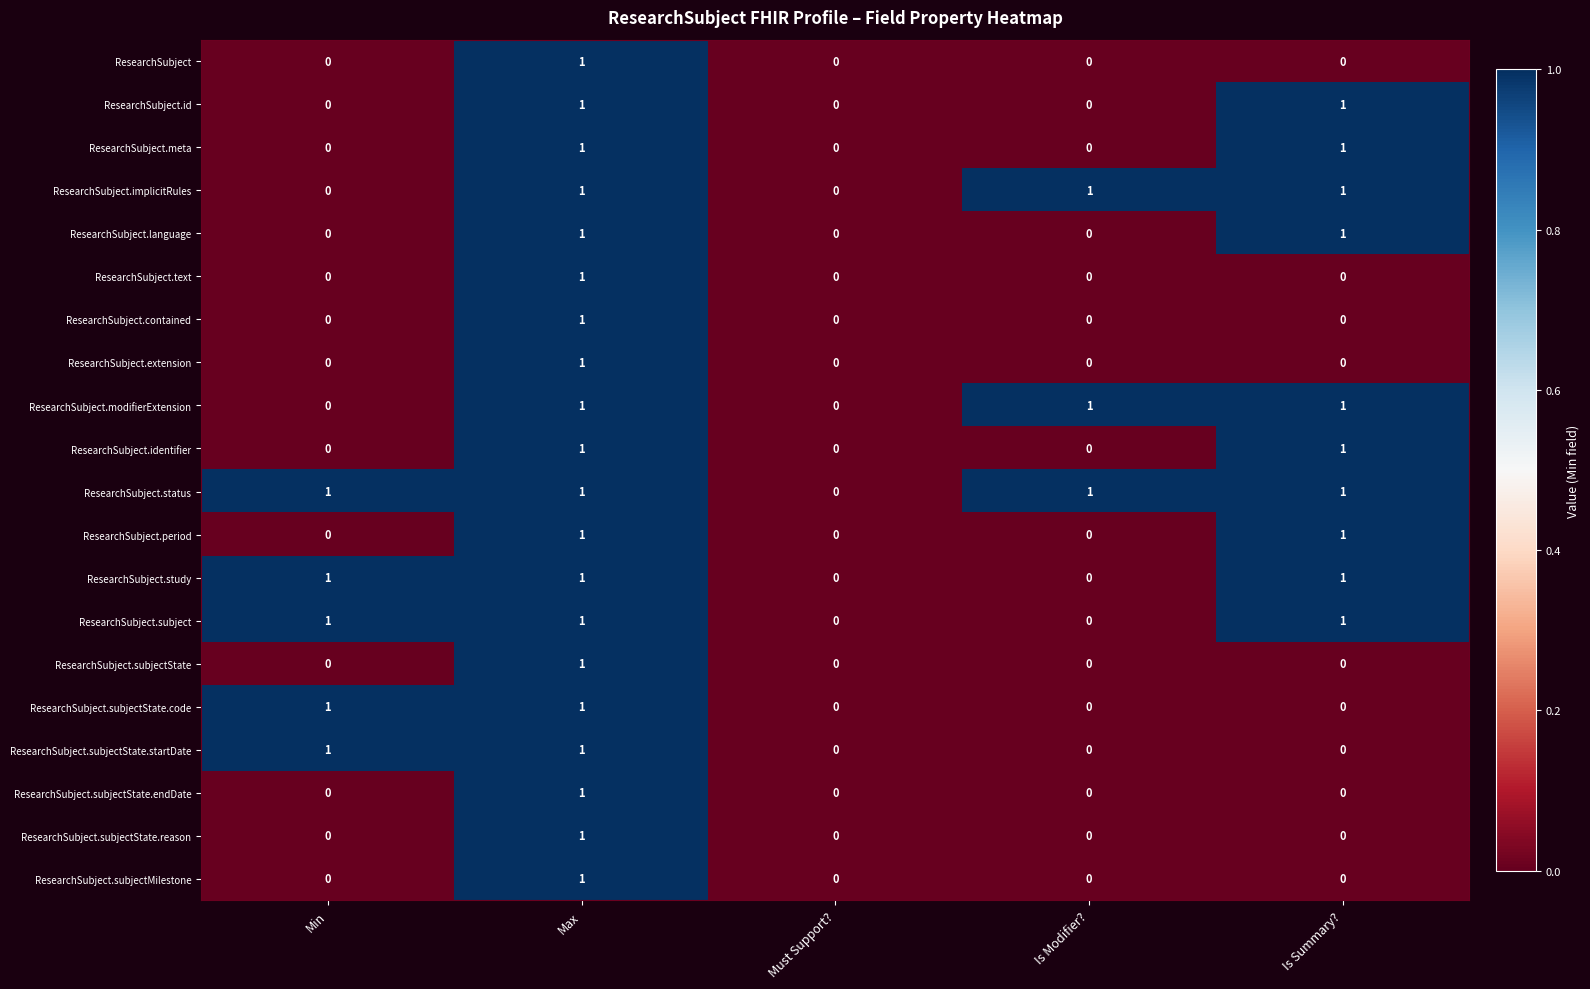

Is the value of ResearchSubject.language at Is Modifier? greater than the value of ResearchSubject.status at Min?

No